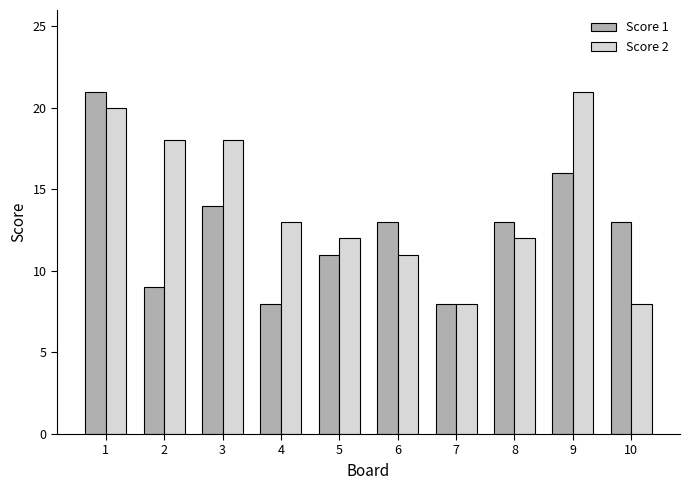

What is the minimum value for Score 1?

8